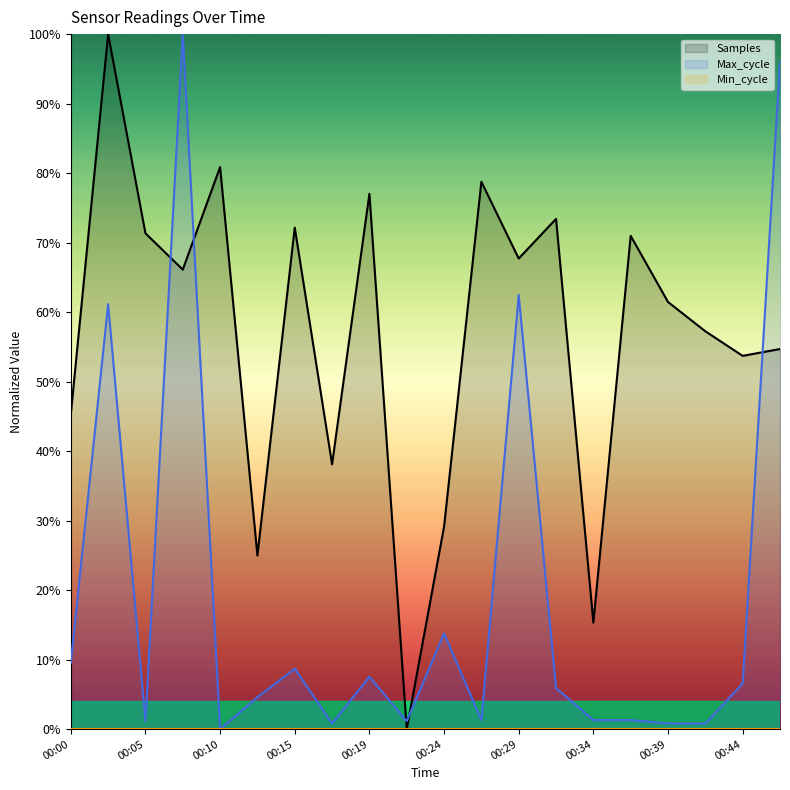

Count the number of categories in the chart.

20